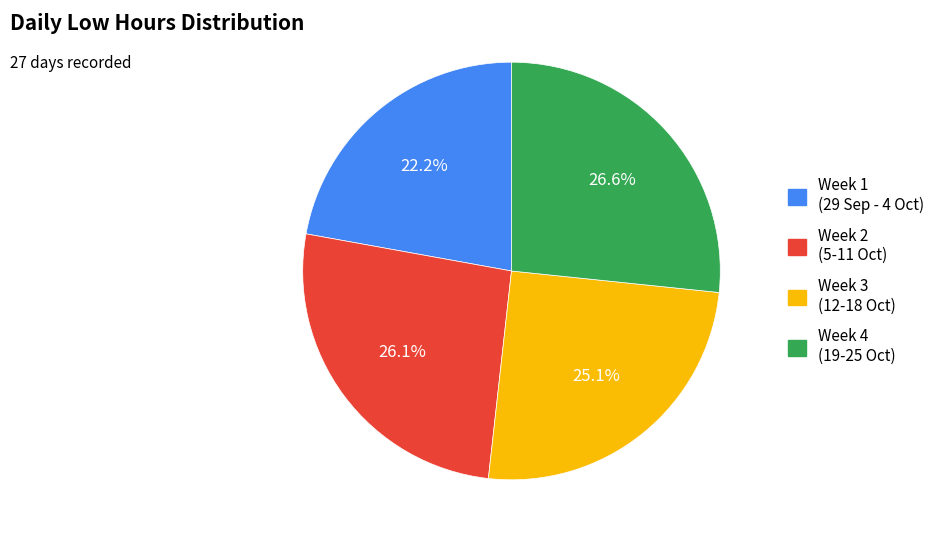

Does any single category account for the majority?

No